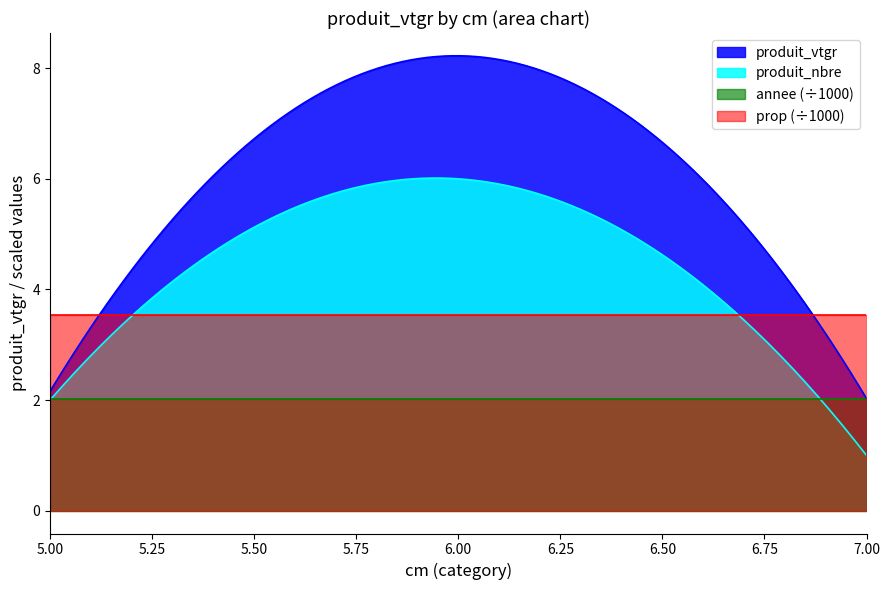

What is the sum of all cm=5 produit_vtgr values?

2.2